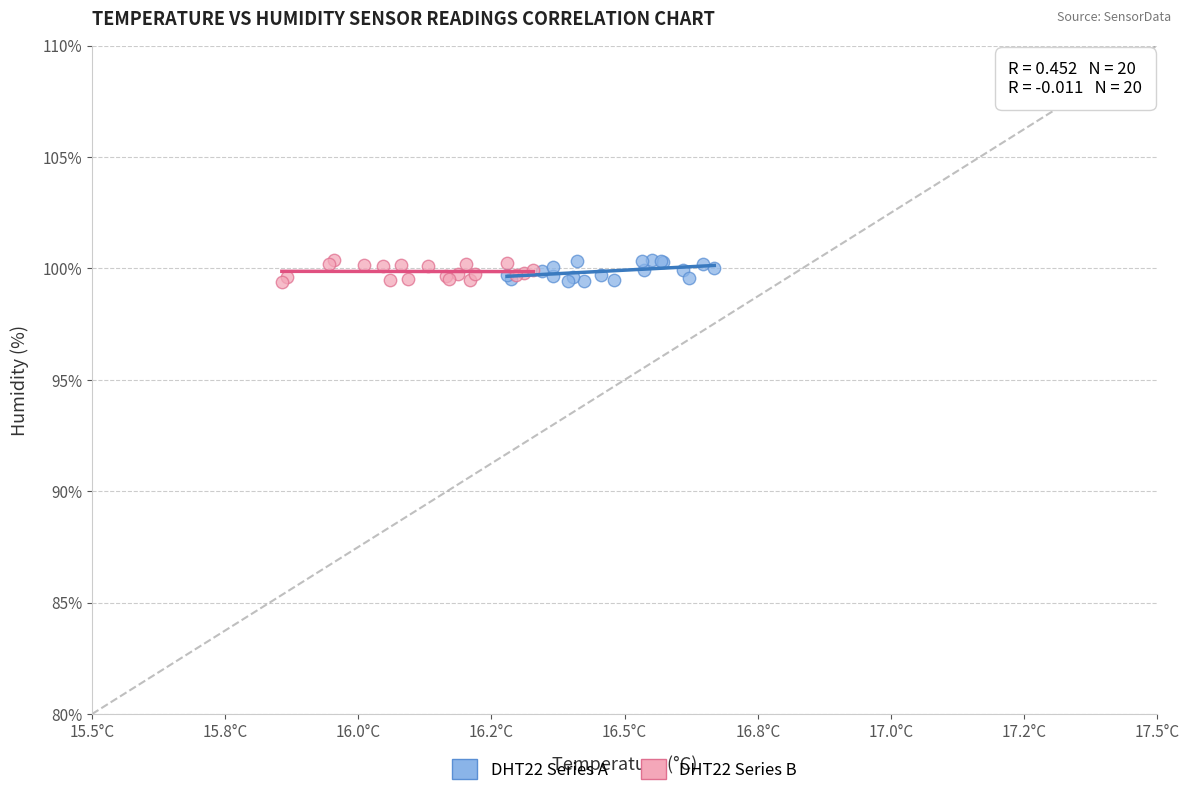

What are all the series names shown in the legend?

DHT22 Series A, DHT22 Series B